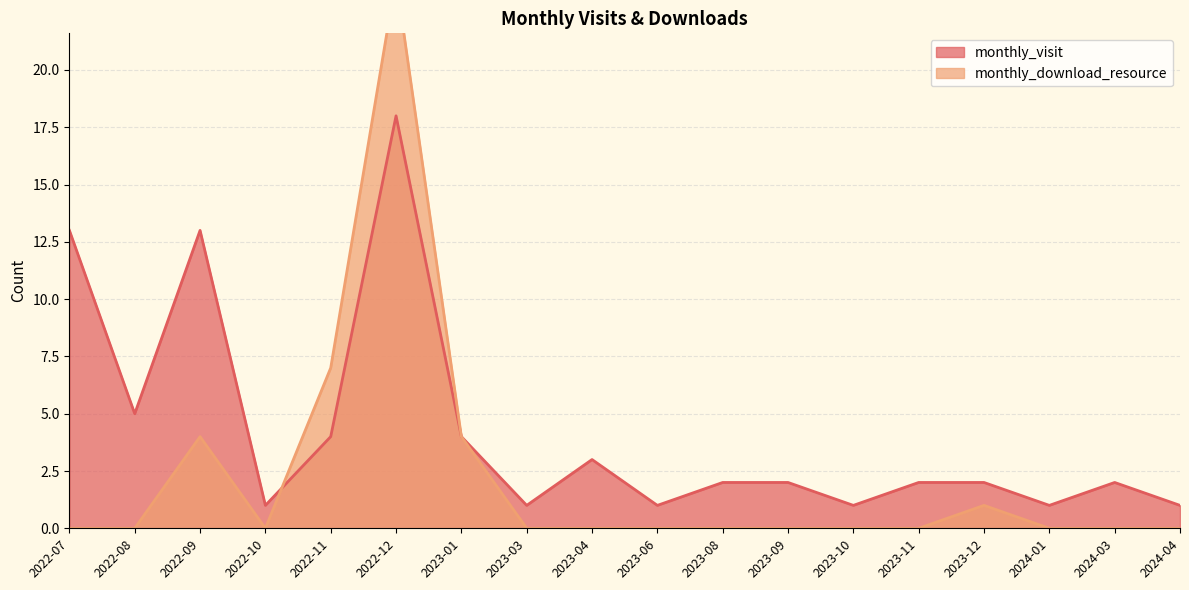

At which category is the sum across all series the highest?

2022-12